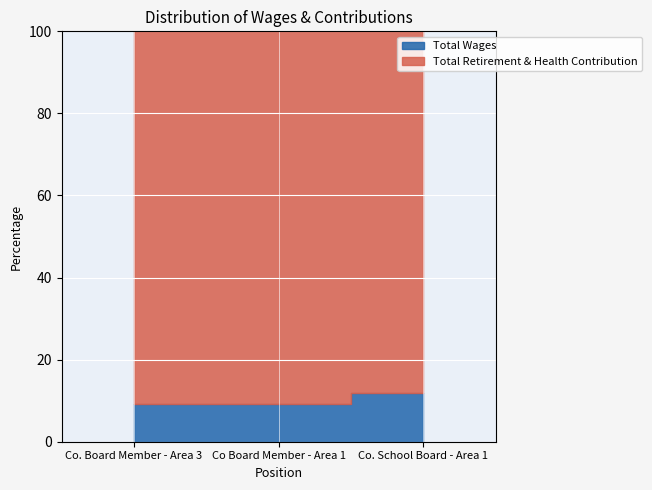

Is it true that Total Retirement & Health Contribution equals 4078 at Co Board Member - Area 1?

False